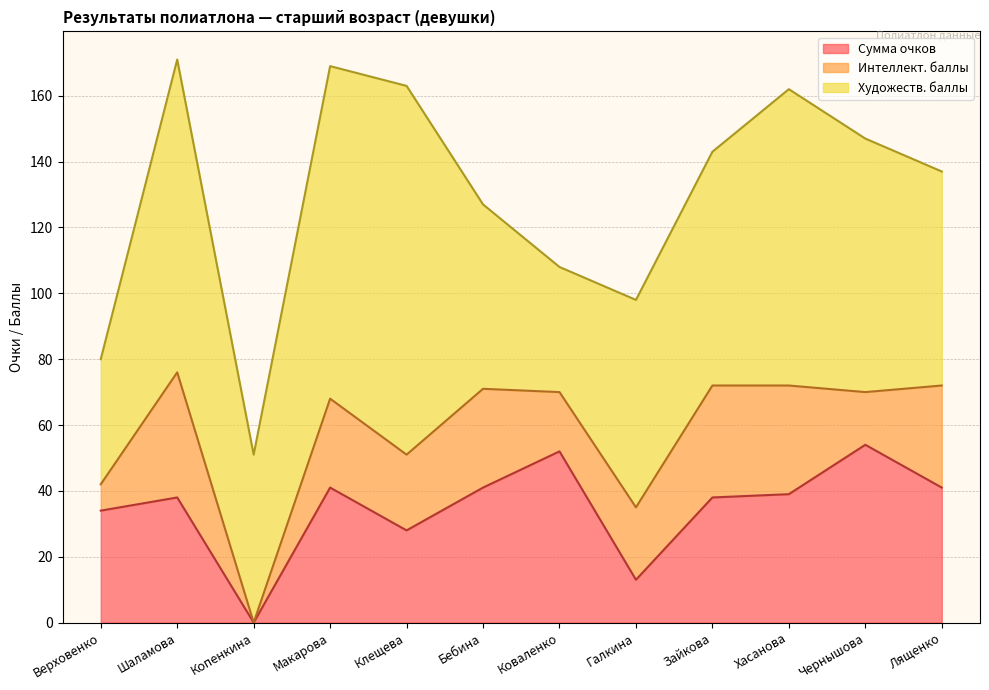

What is the value of the Художеств. баллы point at the 4th from the left?

101